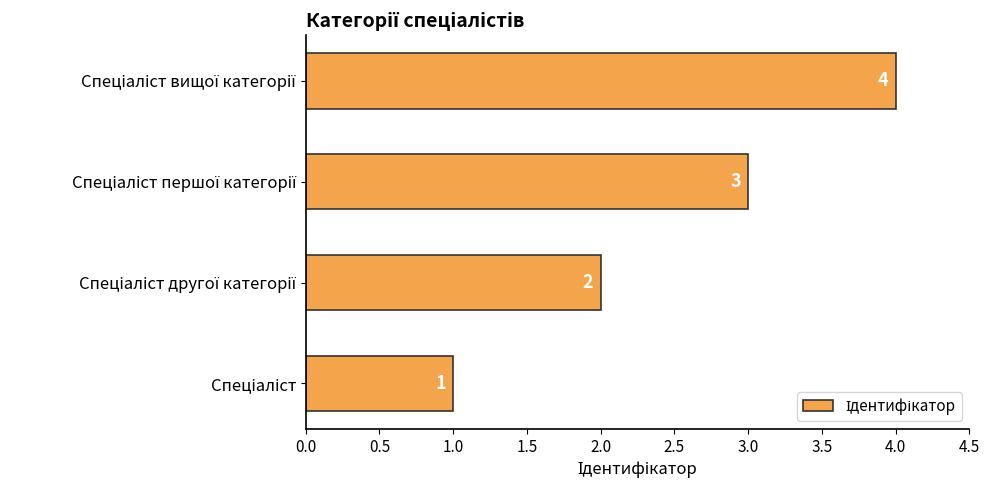

Count the values in the range 2 to 4.

3